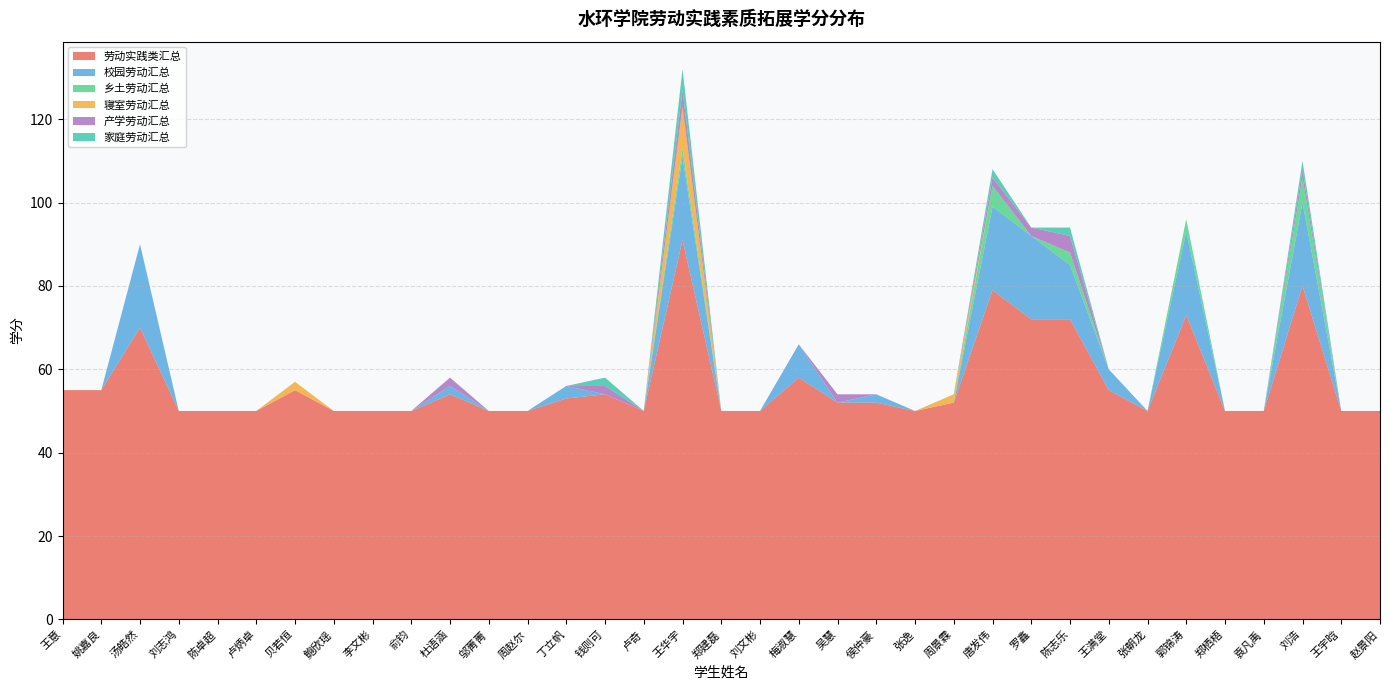

Reading left to right, transcribe all the data shown in this chart.

劳动实践类汇总: 王意=55	姚嘉良=55	汤皓然=70	刘志鸿=50	陈卓超=50	卢炳卓=50	贝若恒=55	鲍欣瑶=50	李文彬=50	俞钧=50	杜语涵=54	邬菁菁=50	周赵尔=50	丁立帆=53	钱则可=54	卢奇=50	王华宇=91	郑建磊=50	刘文彬=50	梅淑慧=58	吴慧=52	侯仲豪=52	张逸=50	周景霖=52	唐发伟=79	罗鑫=72	陈志乐=72	王满堂=55	张朝龙=50	郭锦涛=73	郑栖梧=50	袁凡禹=50	刘浩=80	王宇晗=50	赵景阳=50
校园劳动汇总: 王意=0	姚嘉良=0	汤皓然=20	刘志鸿=0	陈卓超=0	卢炳卓=0	贝若恒=0	鲍欣瑶=0	李文彬=0	俞钧=0	杜语涵=2	邬菁菁=0	周赵尔=0	丁立帆=3	钱则可=0	卢奇=0	王华宇=20	郑建磊=0	刘文彬=0	梅淑慧=8	吴慧=0	侯仲豪=2	张逸=0	周景霖=0	唐发伟=20	罗鑫=20	陈志乐=13	王满堂=5	张朝龙=0	郭锦涛=20	郑栖梧=0	袁凡禹=0	刘浩=20	王宇晗=0	赵景阳=0
乡土劳动汇总: 王意=0	姚嘉良=0	汤皓然=0	刘志鸿=0	陈卓超=0	卢炳卓=0	贝若恒=0	鲍欣瑶=0	李文彬=0	俞钧=0	杜语涵=0	邬菁菁=0	周赵尔=0	丁立帆=0	钱则可=0	卢奇=0	王华宇=2	郑建磊=0	刘文彬=0	梅淑慧=0	吴慧=0	侯仲豪=0	张逸=0	周景霖=0	唐发伟=5	罗鑫=0	陈志乐=3	王满堂=0	张朝龙=0	郭锦涛=3	郑栖梧=0	袁凡禹=0	刘浩=6	王宇晗=0	赵景阳=0
寝室劳动汇总: 王意=0	姚嘉良=0	汤皓然=0	刘志鸿=0	陈卓超=0	卢炳卓=0	贝若恒=2	鲍欣瑶=0	李文彬=0	俞钧=0	杜语涵=0	邬菁菁=0	周赵尔=0	丁立帆=0	钱则可=0	卢奇=0	王华宇=10	郑建磊=0	刘文彬=0	梅淑慧=0	吴慧=0	侯仲豪=0	张逸=0	周景霖=2	唐发伟=0	罗鑫=0	陈志乐=0	王满堂=0	张朝龙=0	郭锦涛=0	郑栖梧=0	袁凡禹=0	刘浩=0	王宇晗=0	赵景阳=0
产学劳动汇总: 王意=0	姚嘉良=0	汤皓然=0	刘志鸿=0	陈卓超=0	卢炳卓=0	贝若恒=0	鲍欣瑶=0	李文彬=0	俞钧=0	杜语涵=2	邬菁菁=0	周赵尔=0	丁立帆=0	钱则可=2	卢奇=0	王华宇=4	郑建磊=0	刘文彬=0	梅淑慧=0	吴慧=2	侯仲豪=0	张逸=0	周景霖=0	唐发伟=2	罗鑫=2	陈志乐=4	王满堂=0	张朝龙=0	郭锦涛=0	郑栖梧=0	袁凡禹=0	刘浩=2	王宇晗=0	赵景阳=0
家庭劳动汇总: 王意=0	姚嘉良=0	汤皓然=0	刘志鸿=0	陈卓超=0	卢炳卓=0	贝若恒=0	鲍欣瑶=0	李文彬=0	俞钧=0	杜语涵=0	邬菁菁=0	周赵尔=0	丁立帆=0	钱则可=2	卢奇=0	王华宇=5	郑建磊=0	刘文彬=0	梅淑慧=0	吴慧=0	侯仲豪=0	张逸=0	周景霖=0	唐发伟=2	罗鑫=0	陈志乐=2	王满堂=0	张朝龙=0	郭锦涛=0	郑栖梧=0	袁凡禹=0	刘浩=2	王宇晗=0	赵景阳=0